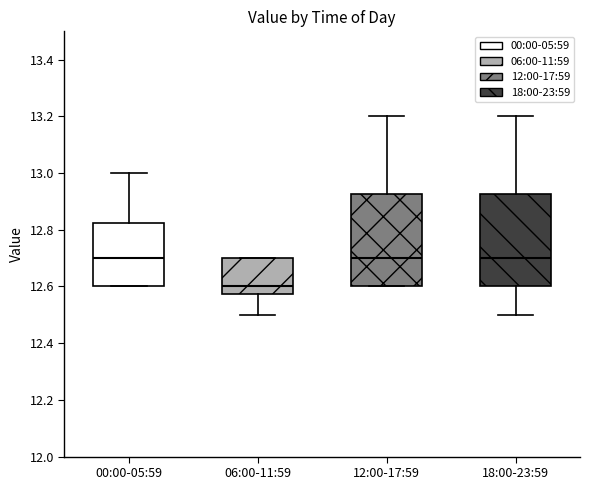

Reading left to right, transcribe this box plot: for each box, give where its median line is, the range the box spans, and where its two whiskers end, as read against the y-axis. The values are not printed on the chart, so give them approximately, as read against the axis.

00:00-05:59: median 12.70, box 12.60 to 12.82, whiskers 12.60 to 13.00
06:00-11:59: median 12.60, box 12.58 to 12.70, whiskers 12.50 to 12.70
12:00-17:59: median 12.70, box 12.60 to 12.92, whiskers 12.60 to 13.20
18:00-23:59: median 12.70, box 12.60 to 12.92, whiskers 12.50 to 13.20